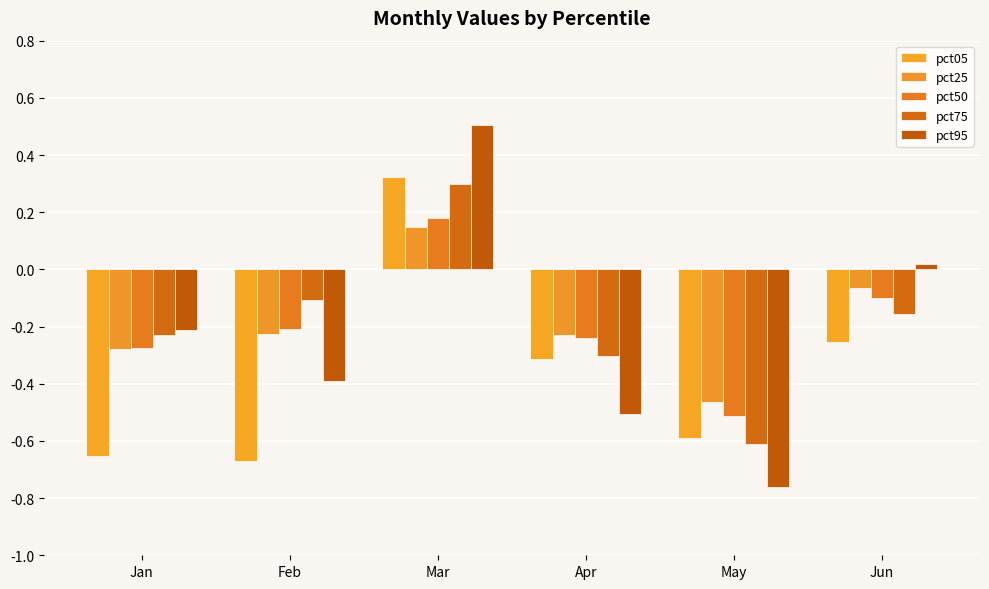

How many negative values does the pct75 series have?

5